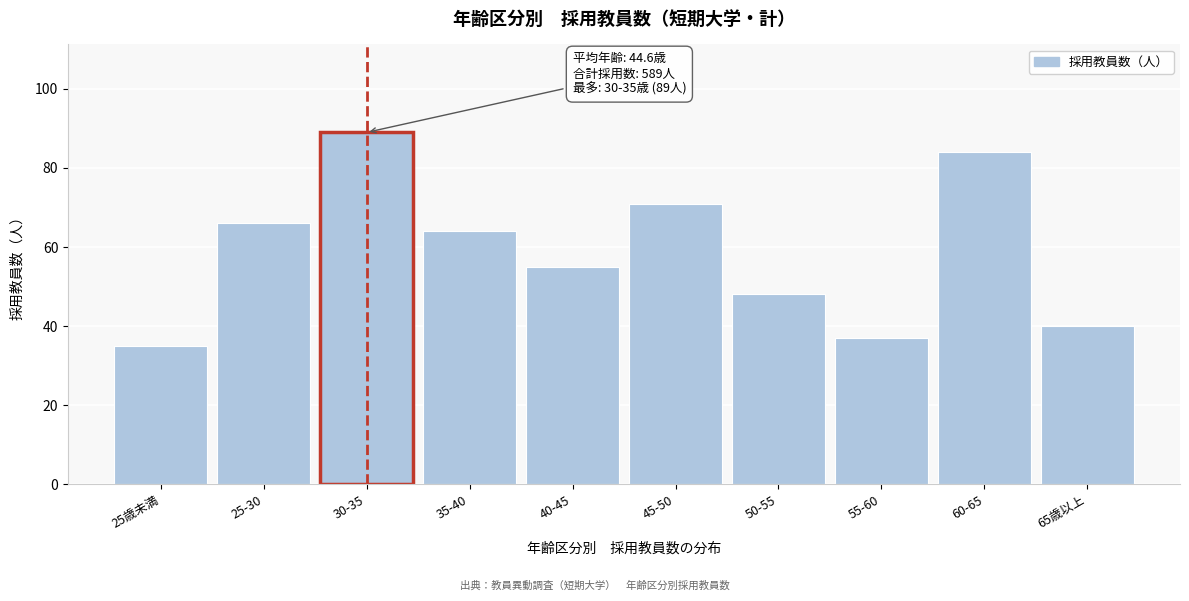

Reading left to right, extract all data points from this chart.

25歳未満=35	25-30=66	30-35=89	35-40=64	40-45=55	45-50=71	50-55=48	55-60=37	60-65=84	65歳以上=40